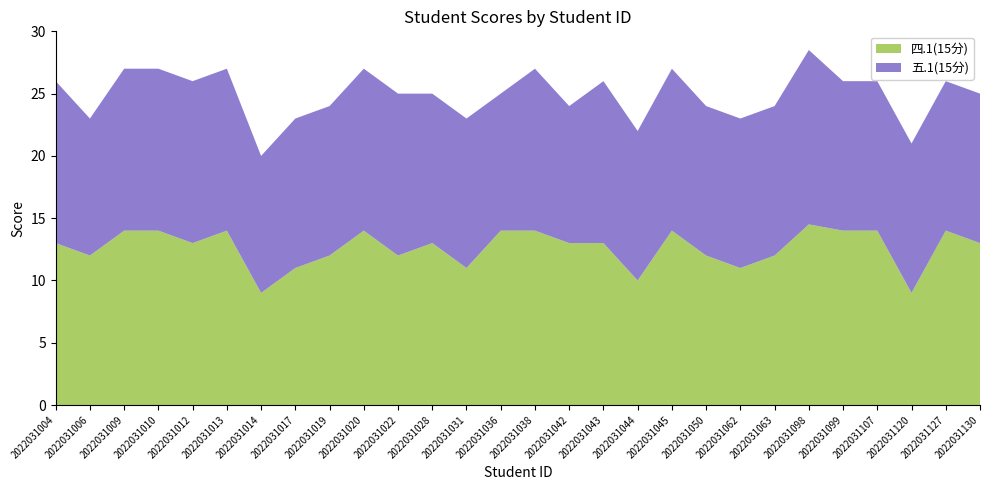

Reading left to right, what are all the values shown in this chart?

四.1(15分): 2022031004=13.0	2022031006=12.0	2022031009=14.0	2022031010=14.0	2022031012=13.0	2022031013=14.0	2022031014=9.0	2022031017=11.0	2022031019=12.0	2022031020=14.0	2022031022=12.0	2022031028=13.0	2022031031=11.0	2022031036=14.0	2022031038=14.0	2022031042=13.0	2022031043=13.0	2022031044=10.0	2022031045=14.0	2022031050=12.0	2022031062=11.0	2022031063=12.0	2022031098=14.5	2022031099=14.0	2022031107=14.0	2022031120=9.0	2022031127=14.0	2022031130=13.0
五.1(15分): 2022031004=13.0	2022031006=11.0	2022031009=13.0	2022031010=13.0	2022031012=13.0	2022031013=13.0	2022031014=11.0	2022031017=12.0	2022031019=12.0	2022031020=13.0	2022031022=13.0	2022031028=12.0	2022031031=12.0	2022031036=11.0	2022031038=13.0	2022031042=11.0	2022031043=13.0	2022031044=12.0	2022031045=13.0	2022031050=12.0	2022031062=12.0	2022031063=12.0	2022031098=14.0	2022031099=12.0	2022031107=12.0	2022031120=12.0	2022031127=12.0	2022031130=12.0